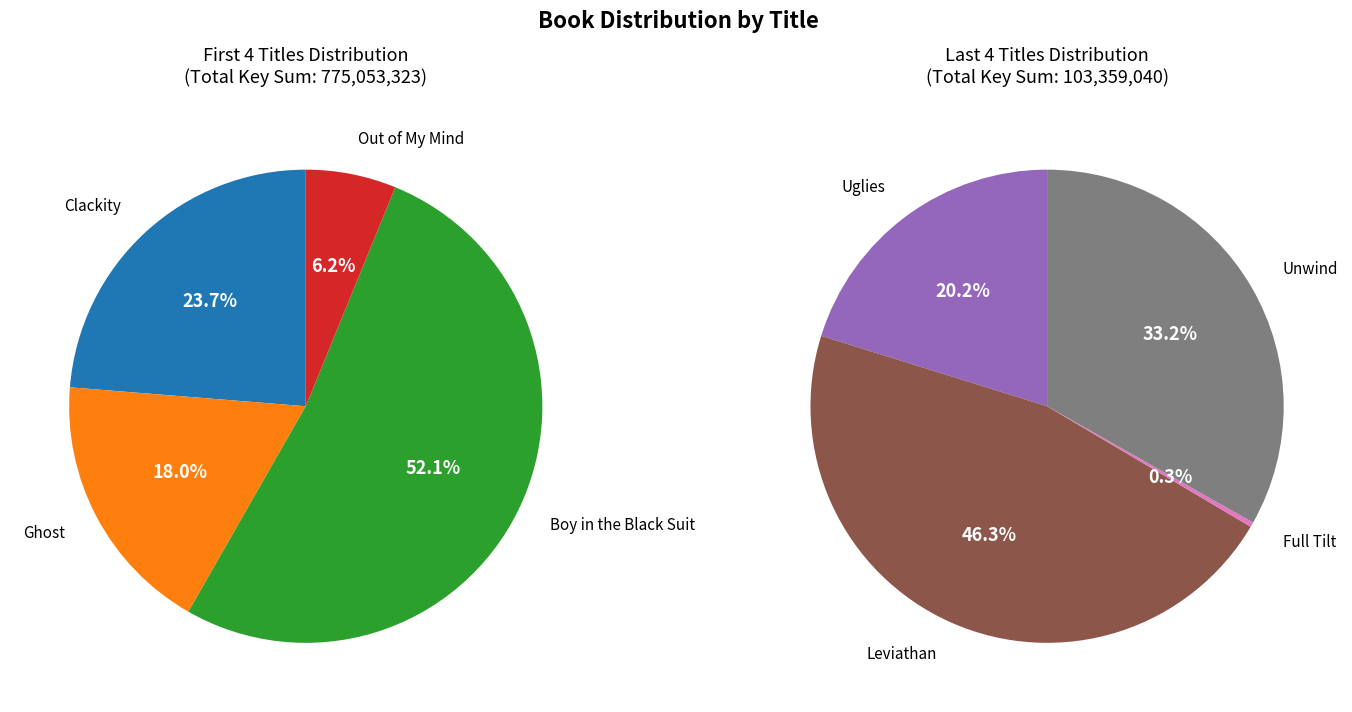

Do Clackity and Out of My Mind together represent more than half of the pie?

No